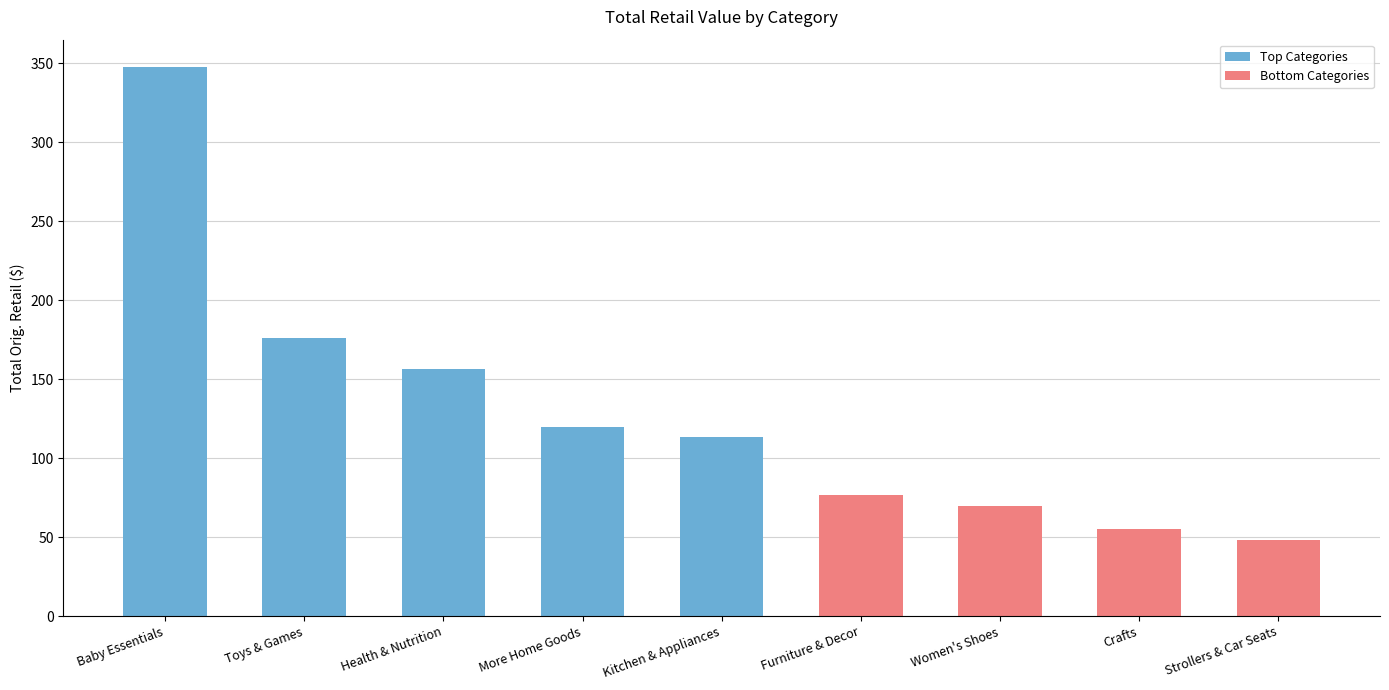

What is the difference between the Top Categories values at Toys & Games and Baby Essentials?

171.3